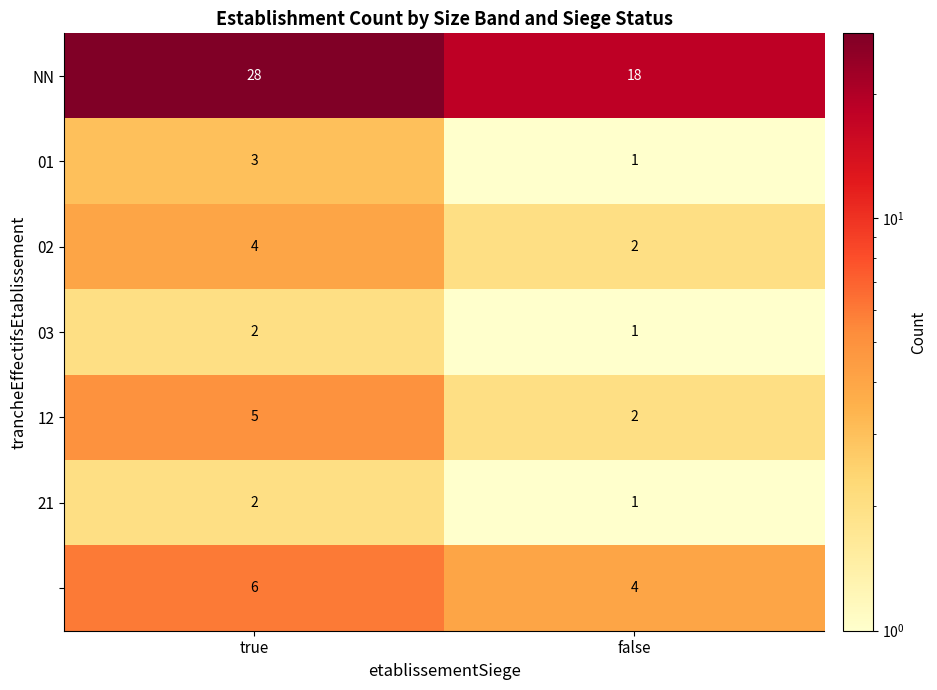

At which category does the chart reach its peak across all series?

true